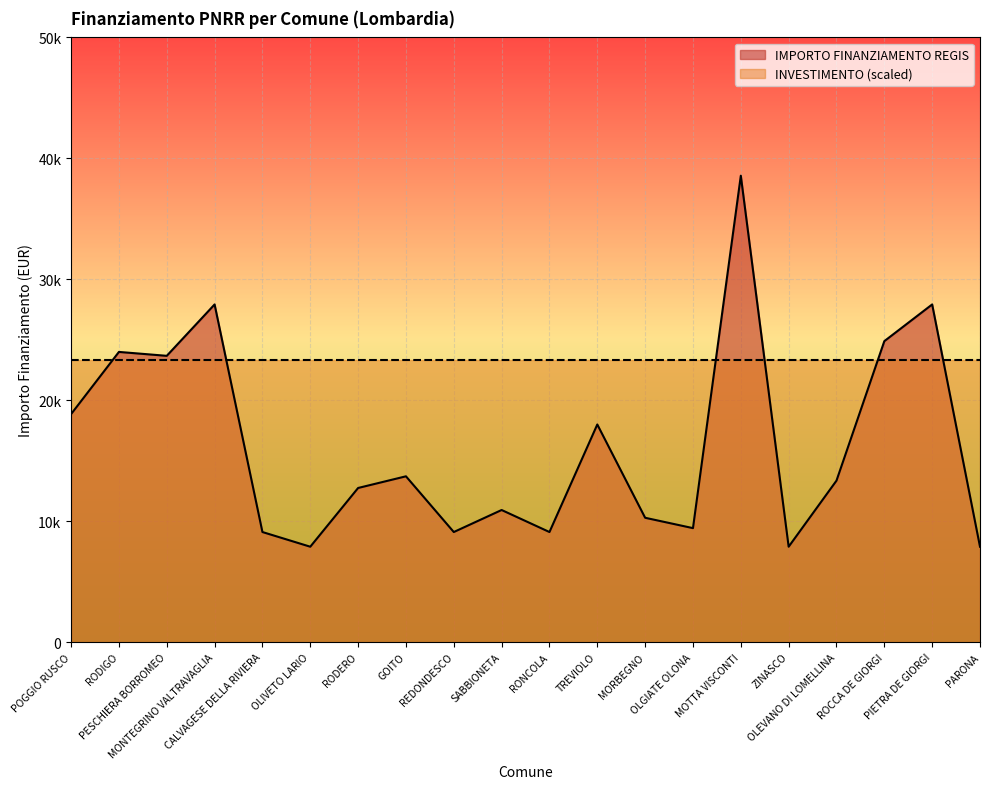

List the labels in order of value, smallest first.

OLIVETO LARIO, ZINASCO, PARONA, CALVAGESE DELLA RIVIERA, REDONDESCO, RONCOLA, OLGIATE OLONA, MORBEGNO, SABBIONETA, RODERO, OLEVANO DI LOMELLINA, GOITO, TREVIOLO, POGGIO RUSCO, PESCHIERA BORROMEO, RODIGO, ROCCA DE GIORGI, MONTEGRINO VALTRAVAGLIA, PIETRA DE GIORGI, MOTTA VISCONTI